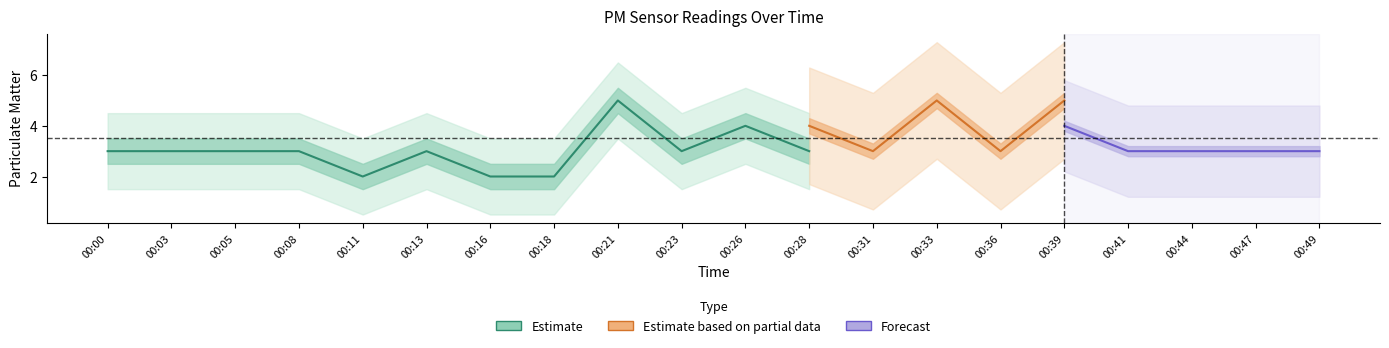

What is the spread (max minus min) of values at 00:28?

1